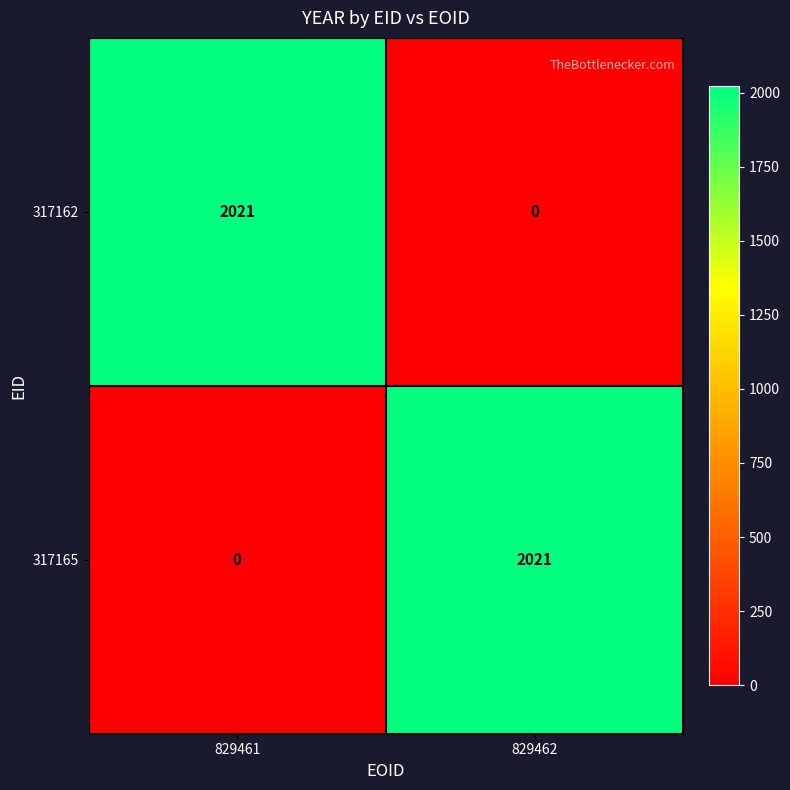

Where is 317162 nearest to the value 1010?

829462